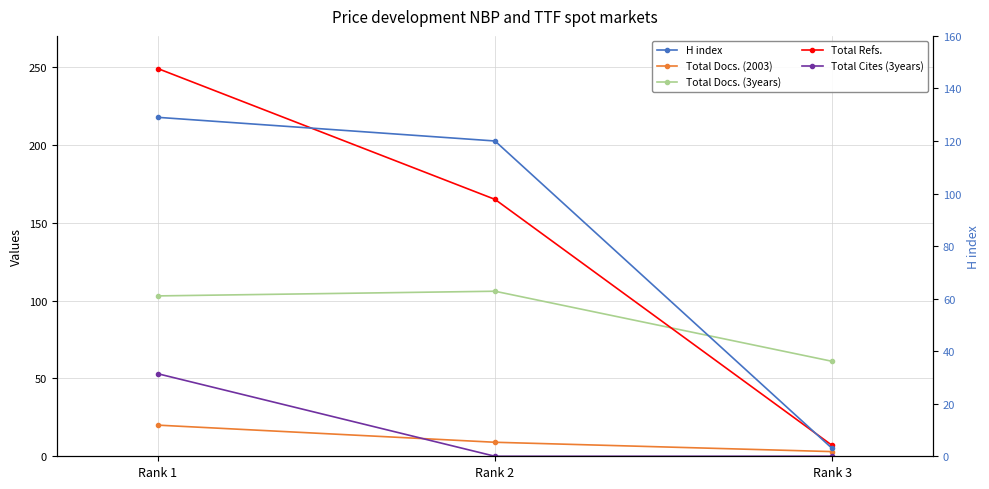

What is the difference between the highest and lowest values at Rank 2?

165